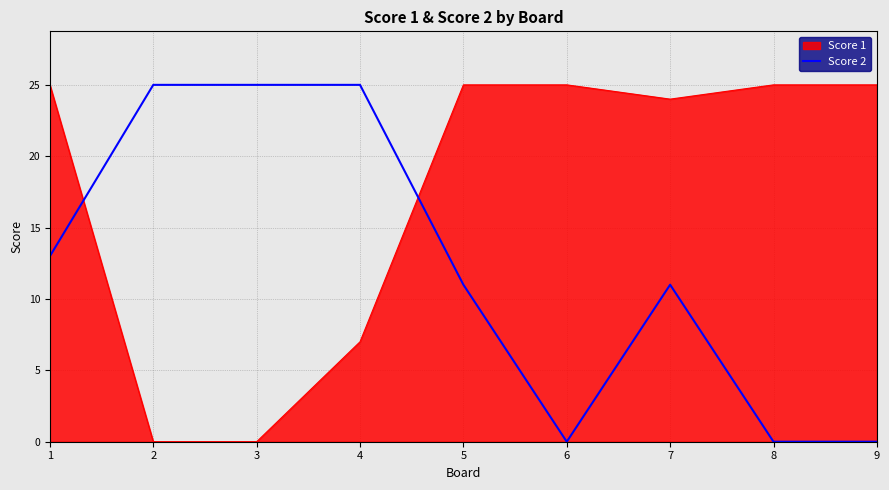

What is the difference between the maximum and minimum values in the Score 2 series?

25